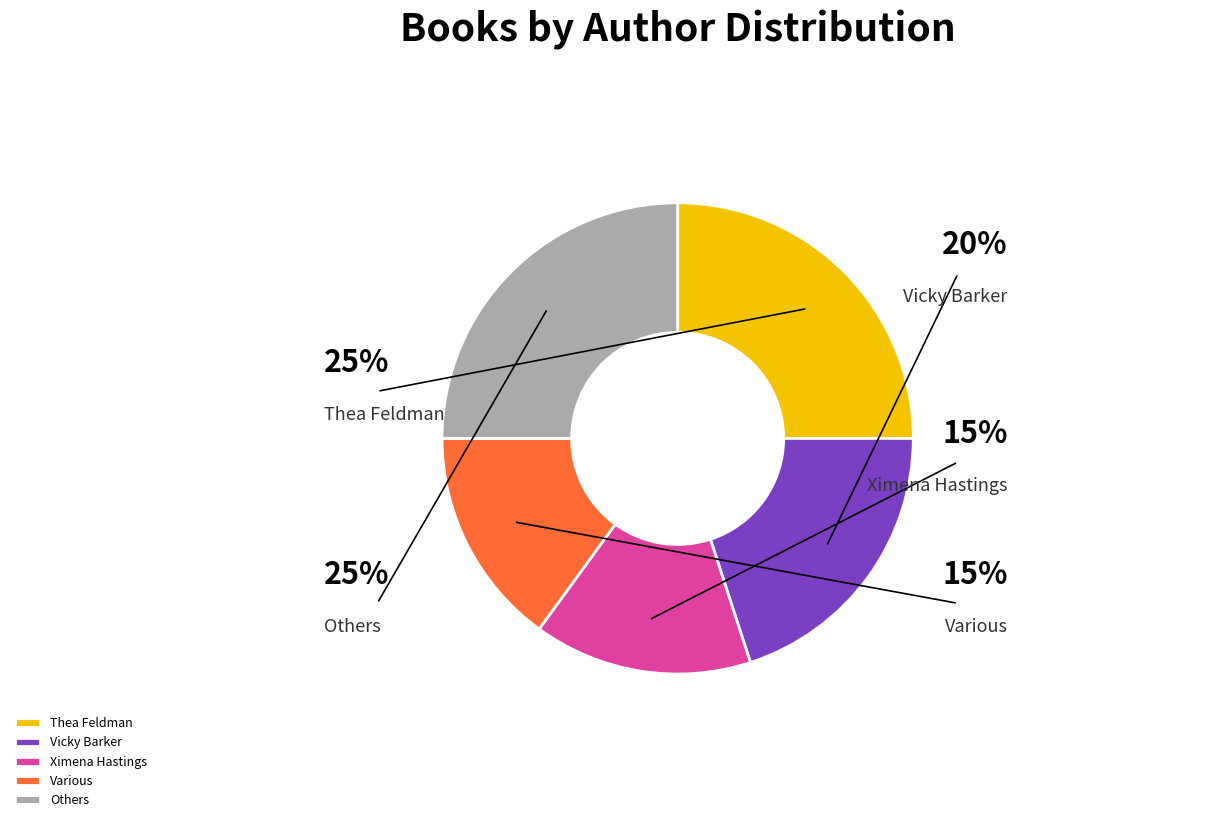

Is Ximena Hastings the majority of the pie?

No